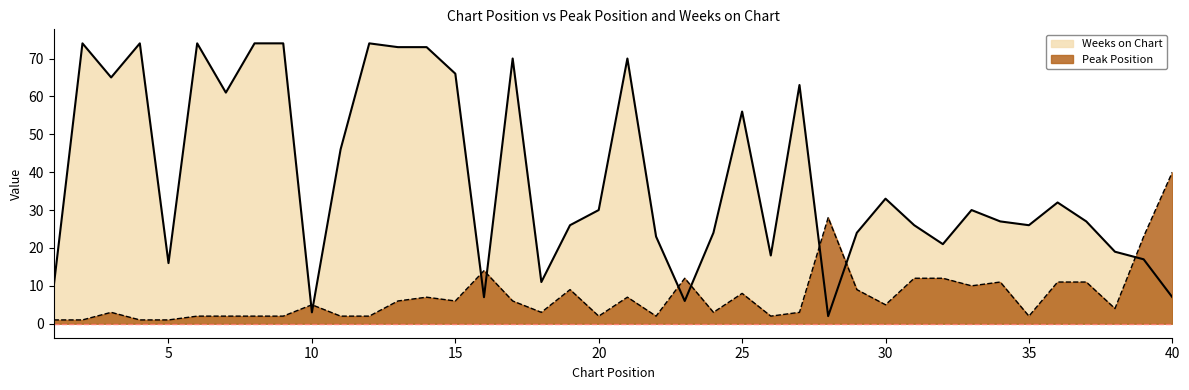

What is the maximum value for Peak Position?

40